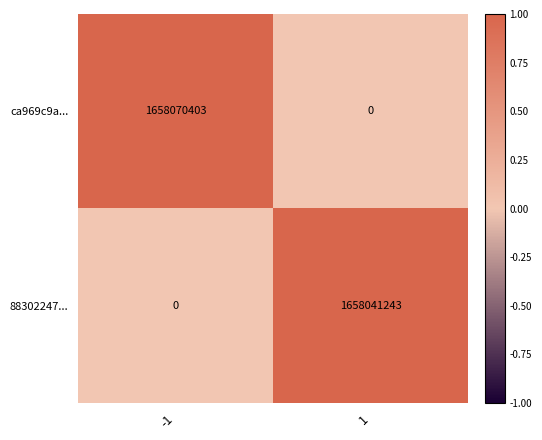

What is the total value across all series at 1?

1658041243